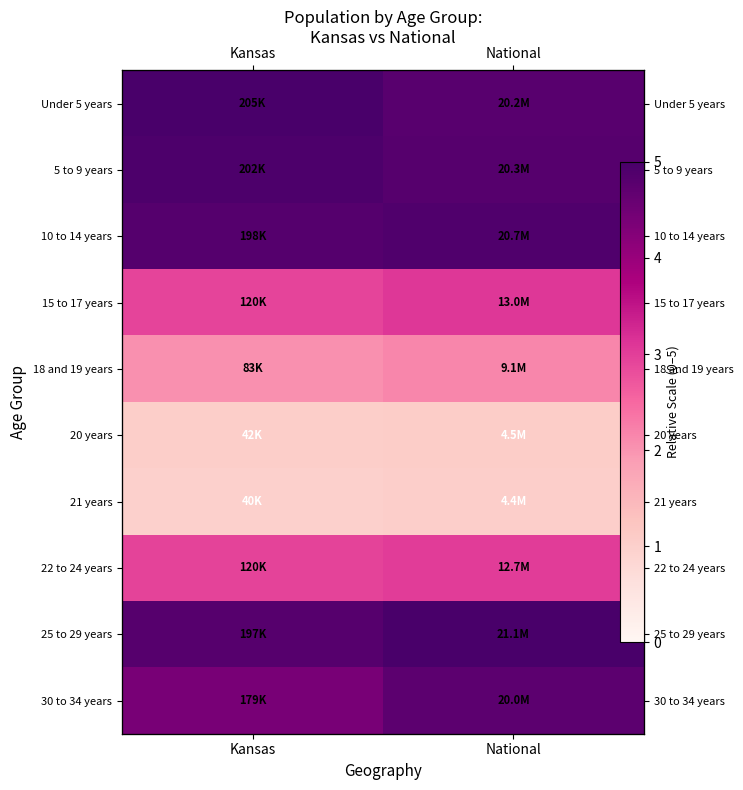

How many series are shown in this chart?

10